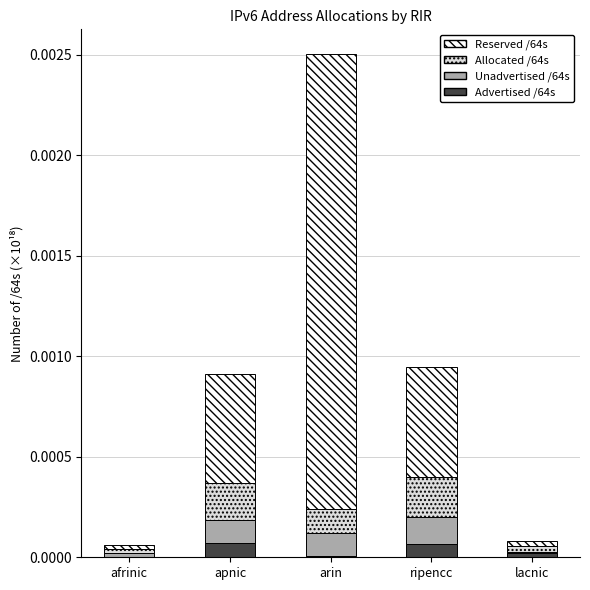

The value of Advertised /64s at ripencc is 0.0. True or false?

True